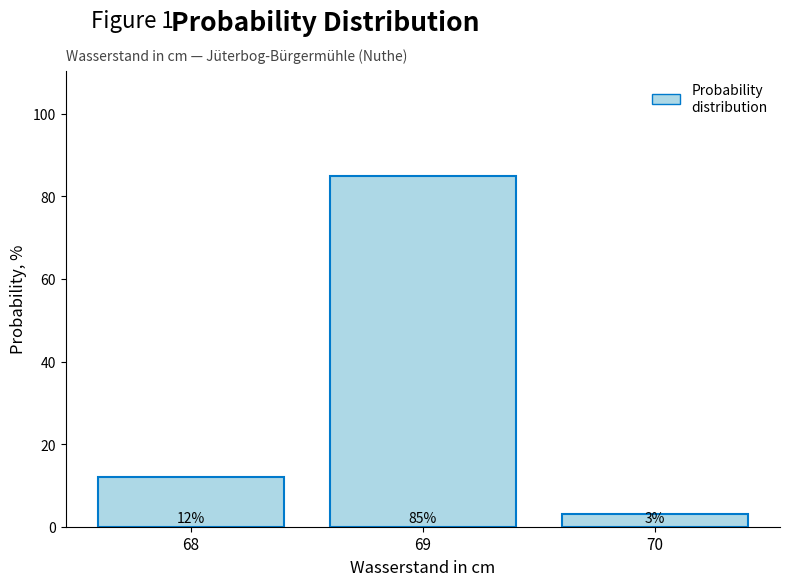

Over which range of the x-axis is the bar tallest?

68.5 to 69.5